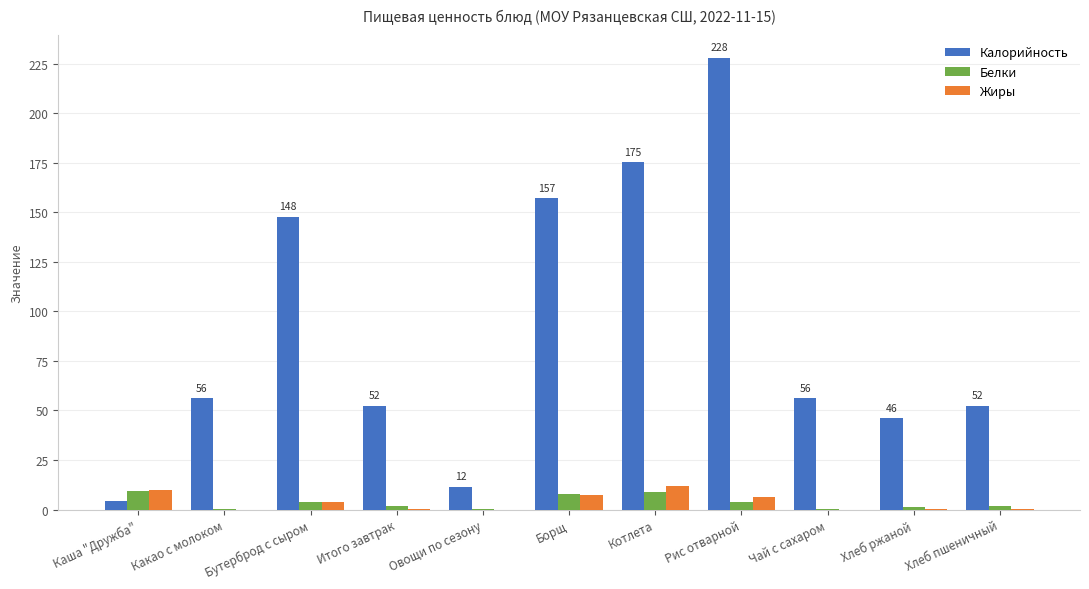

The value of Калорийность at Чай с сахаром is 56.1. True or false?

True